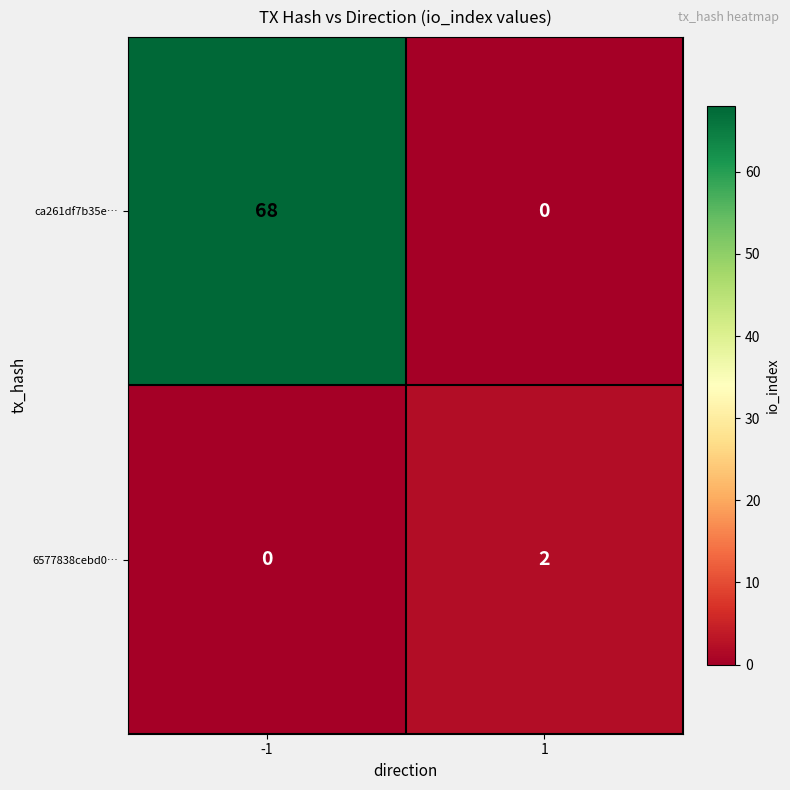

Which series changed the most between -1 and 1?

ca261df7b35e…